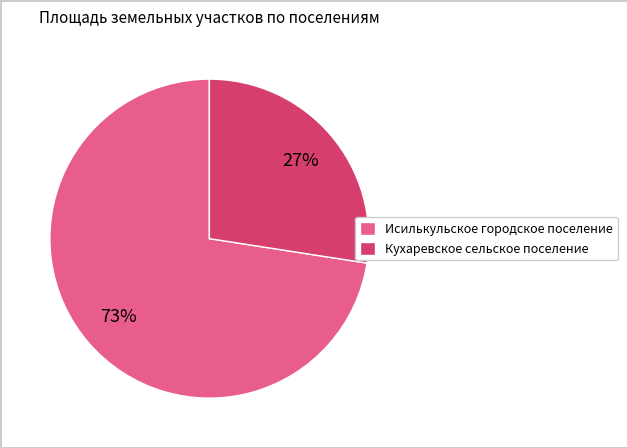

What percentage is the Исилькульское городское поселение slice, to the nearest percent?

73%